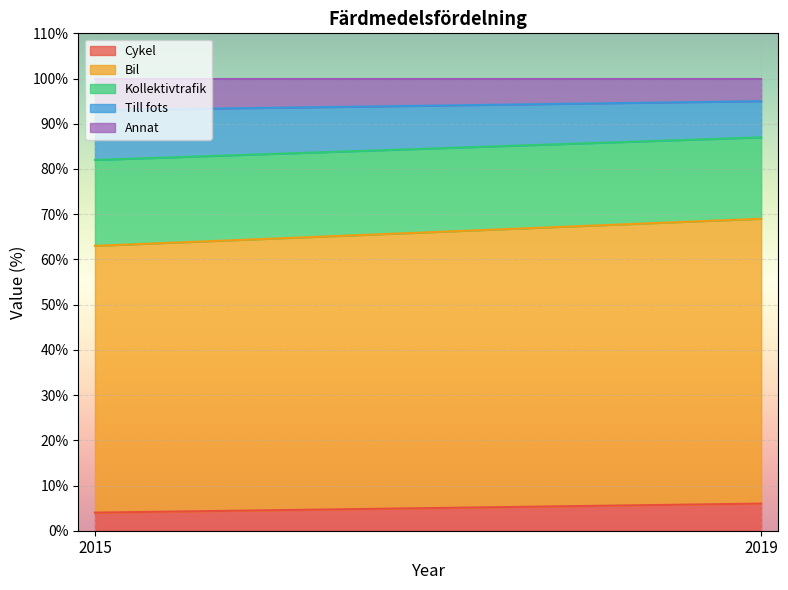

At which category does the chart reach its peak across all series?

2019